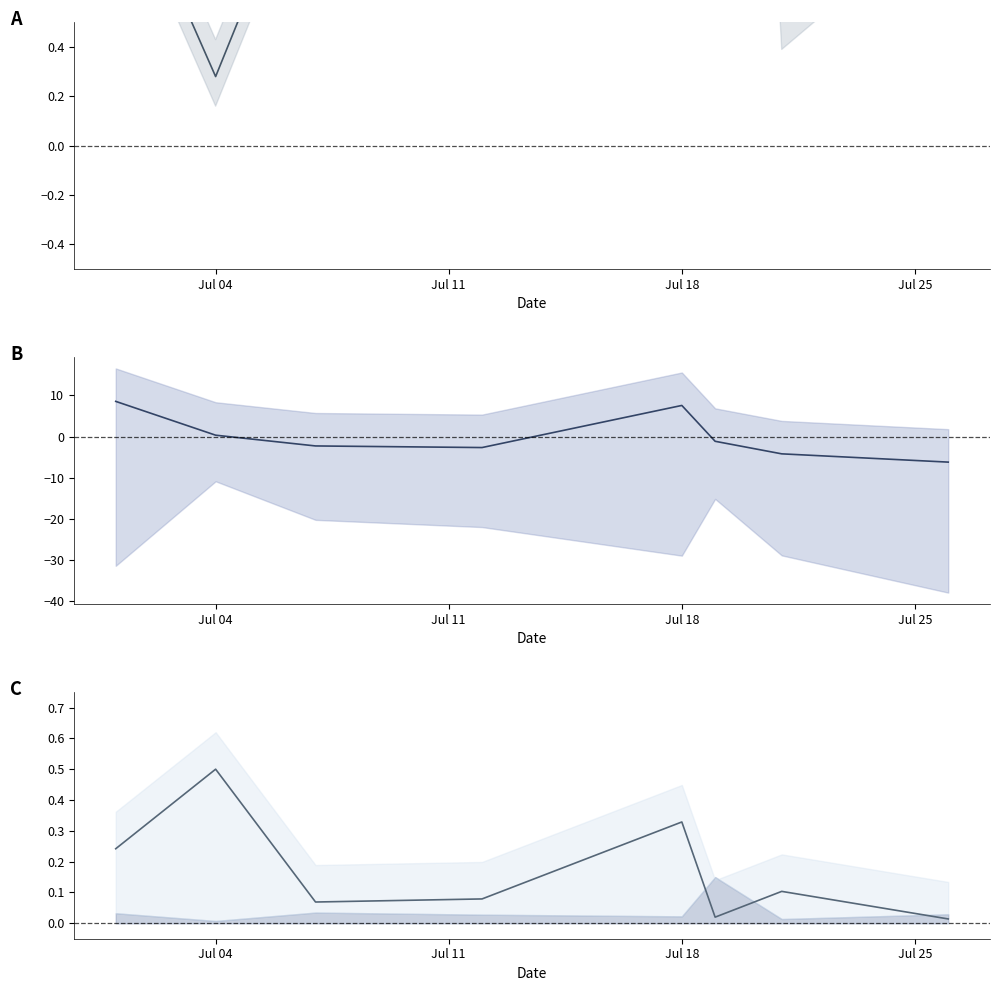

Does the chart have visible grid lines?

No